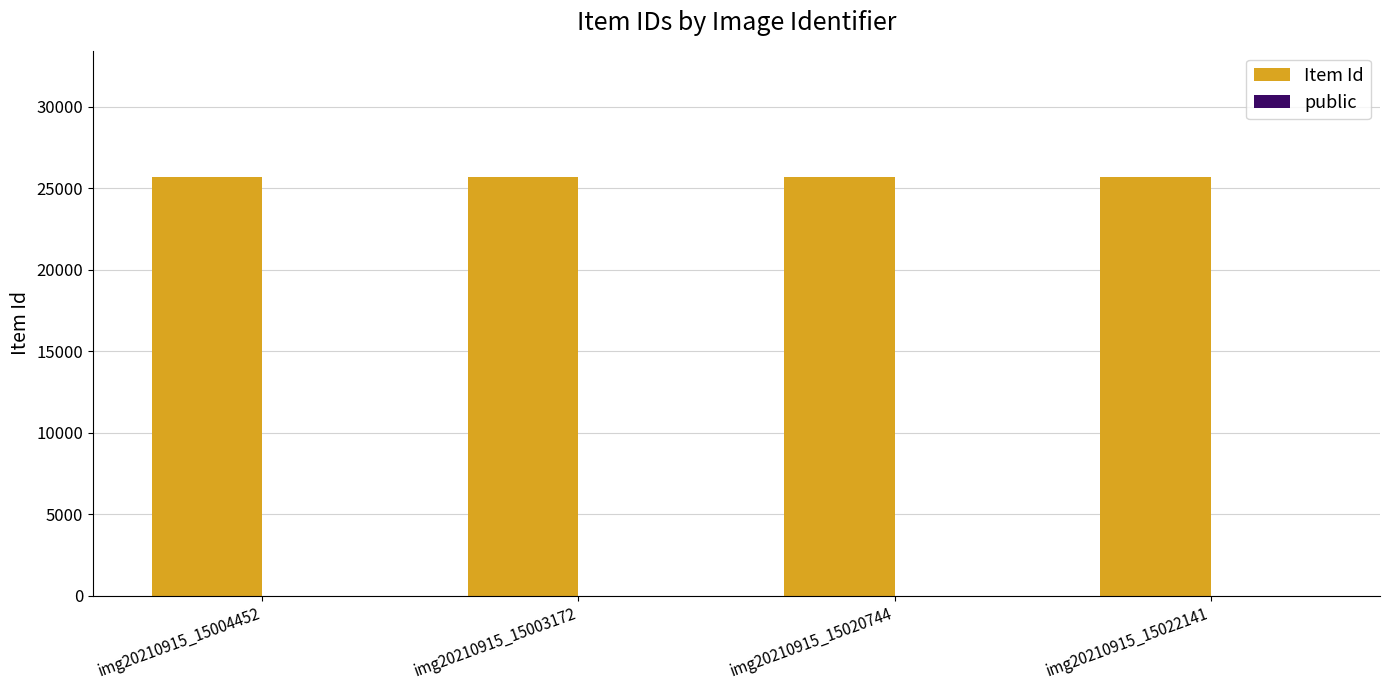

Which series has the largest total across all categories?

Item Id